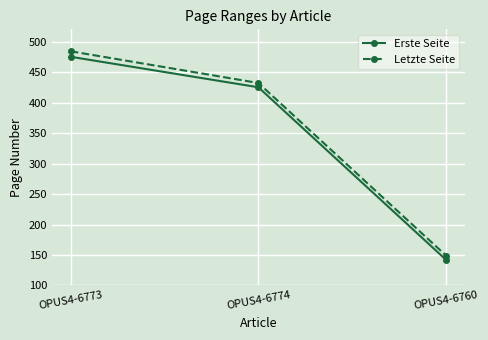

What is the smallest value displayed?

142